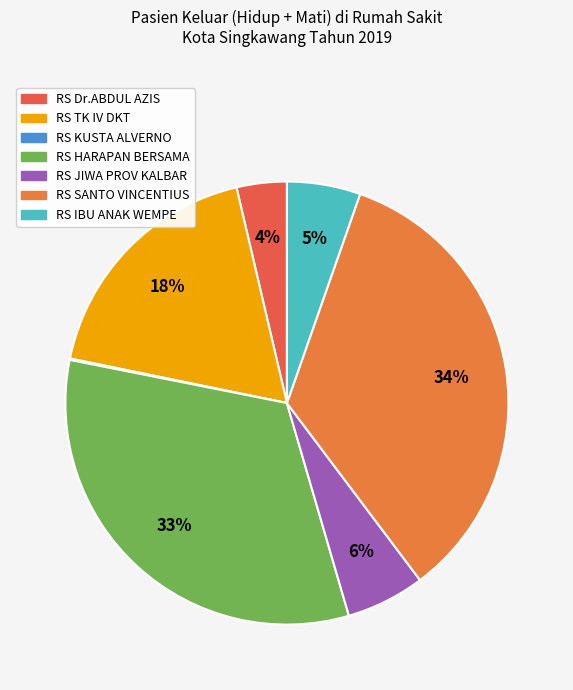

Is it true that RS KUSTA ALVERNO is 0% of the pie?

True